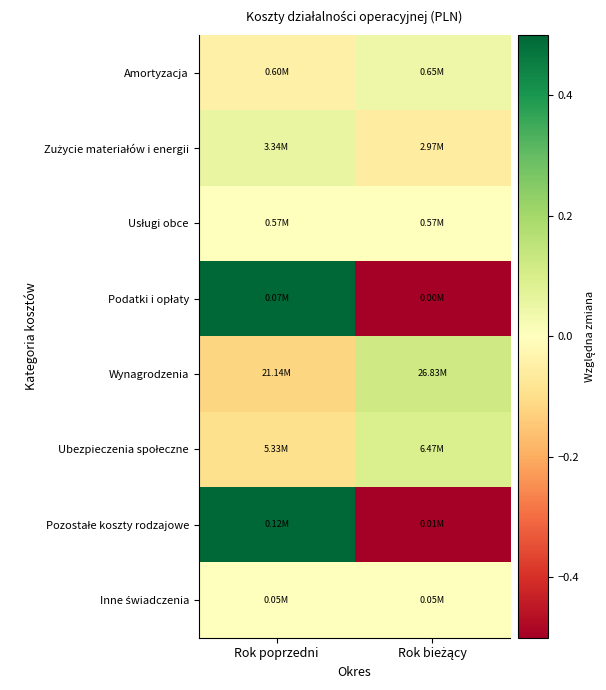

Which label corresponds to the smallest value in the chart?

Rok bieżący